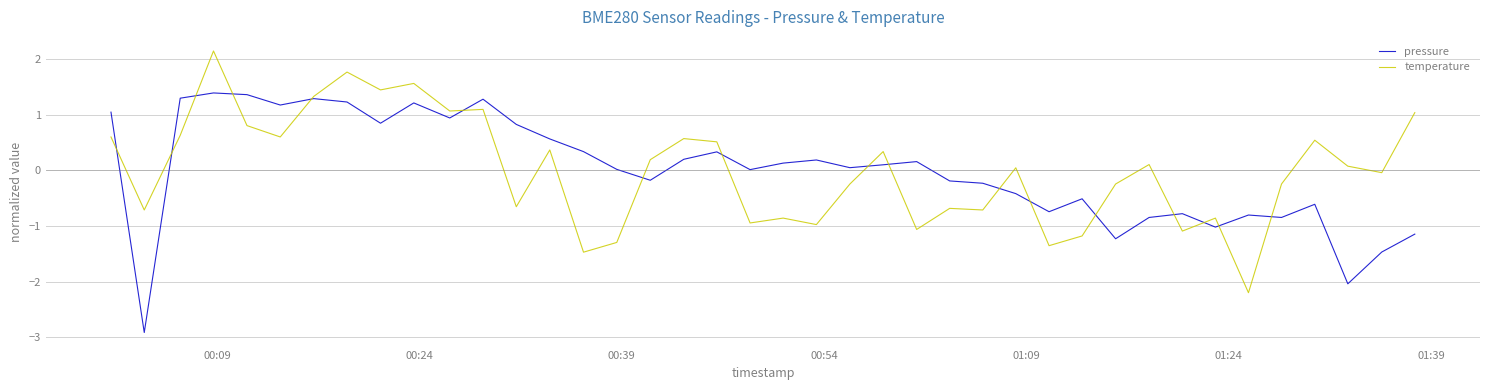

What is the greatest value displayed?

2.1